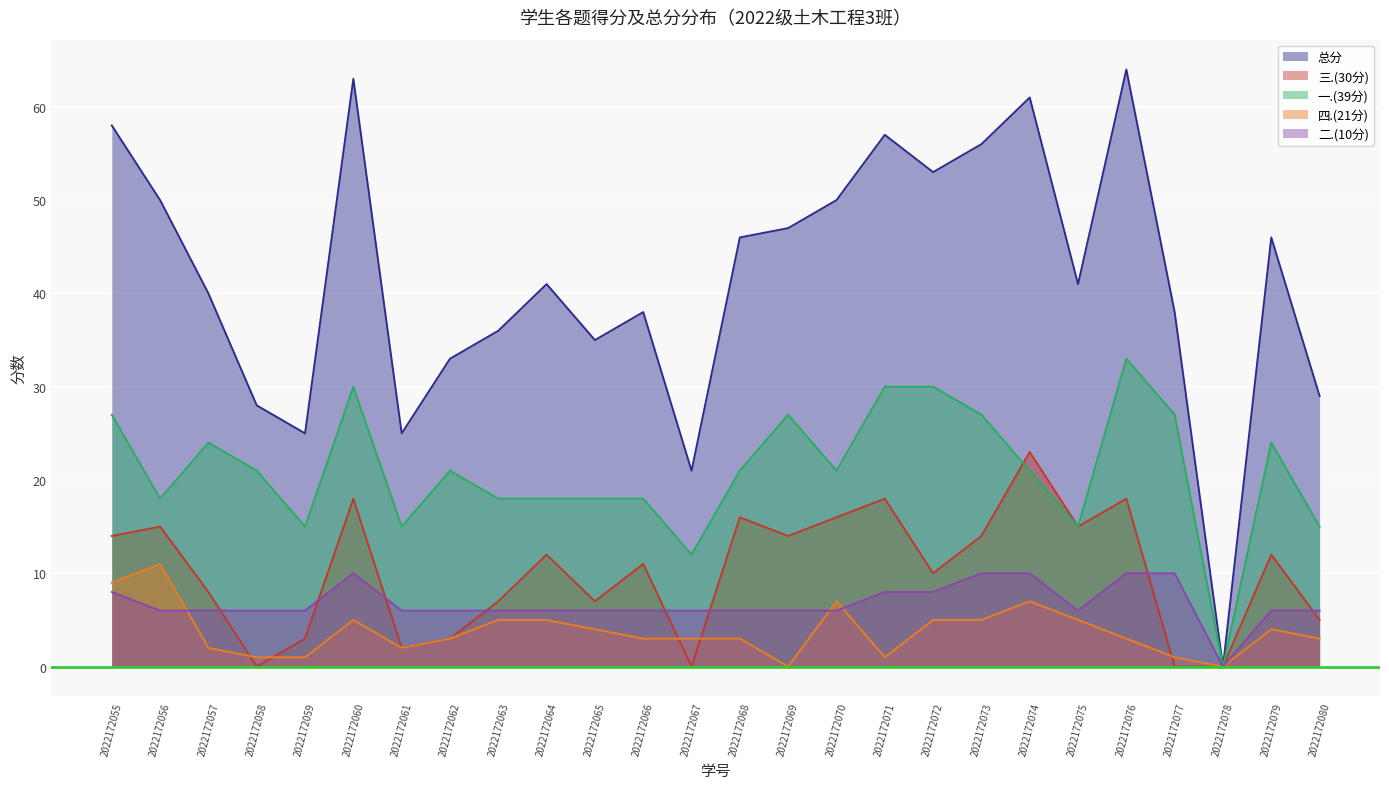

What is the sum of the 二.(10分) values at 2022172062 and 2022172072?

14